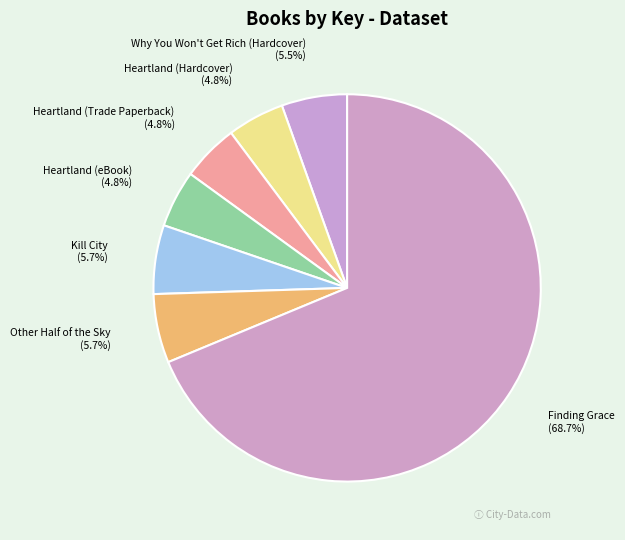

Combined, do Finding Grace and Heartland (Hardcover) account for over 50%?

Yes